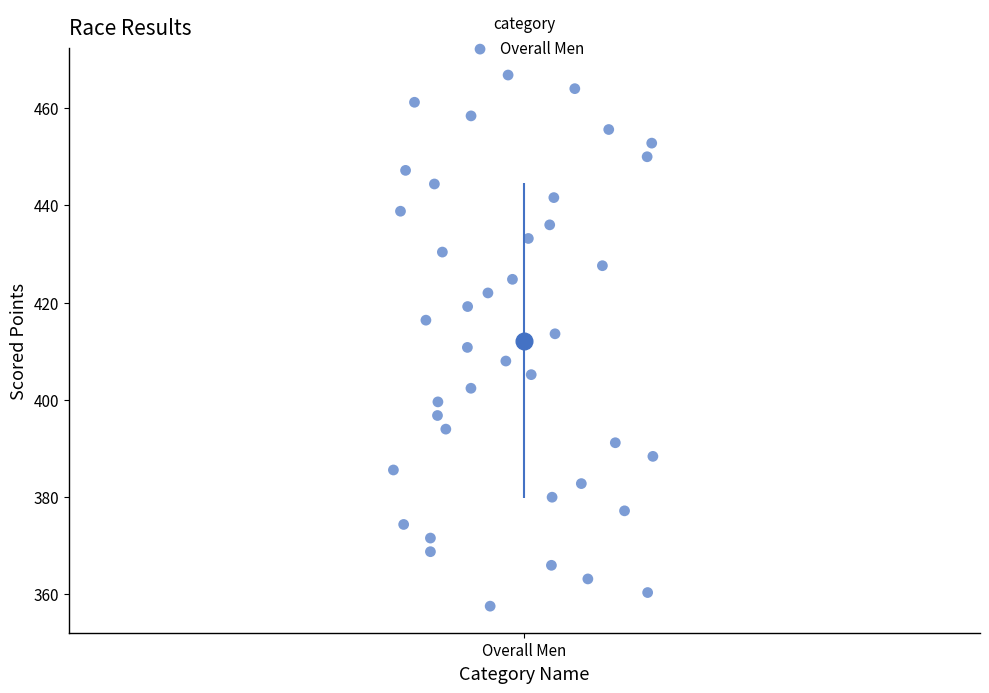

What is the range of X values (max minus min)?

0.3